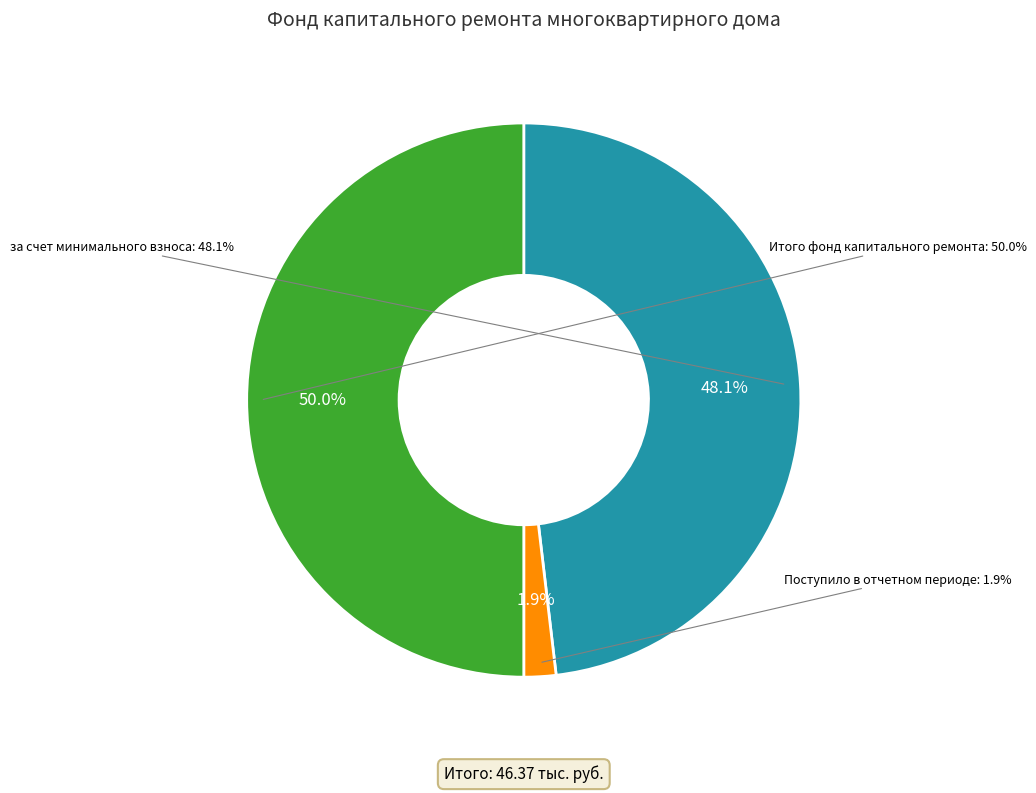

Is Поступило в отчетном периоде the majority of the pie?

No